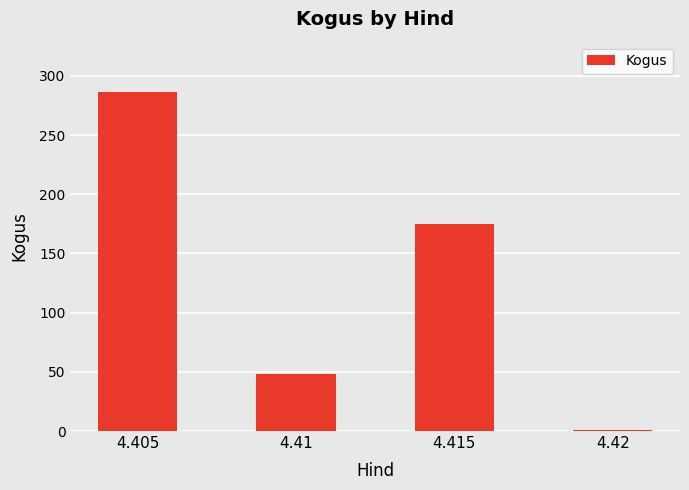

Rank the categories by value from lowest to highest.

4.42, 4.41, 4.415, 4.405